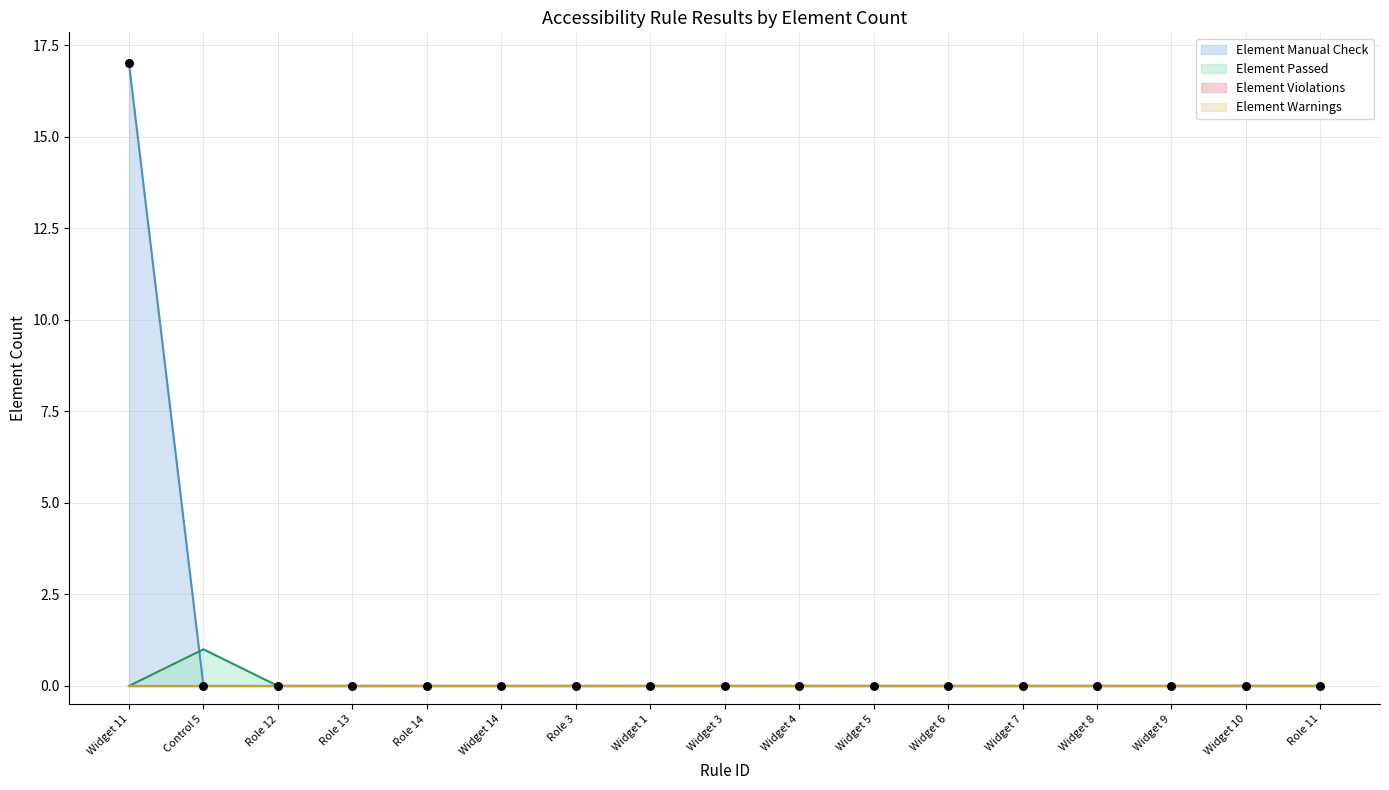

At which category is the sum across all series the highest?

Widget 11